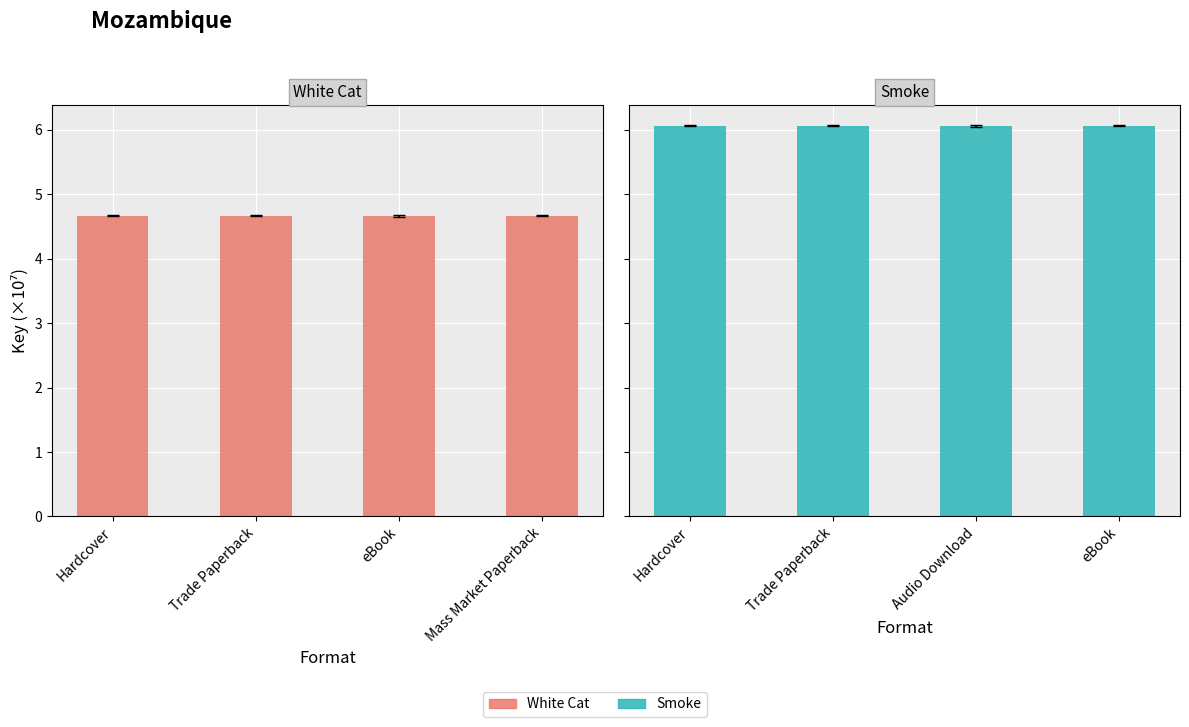

How many bars are there in total?

8